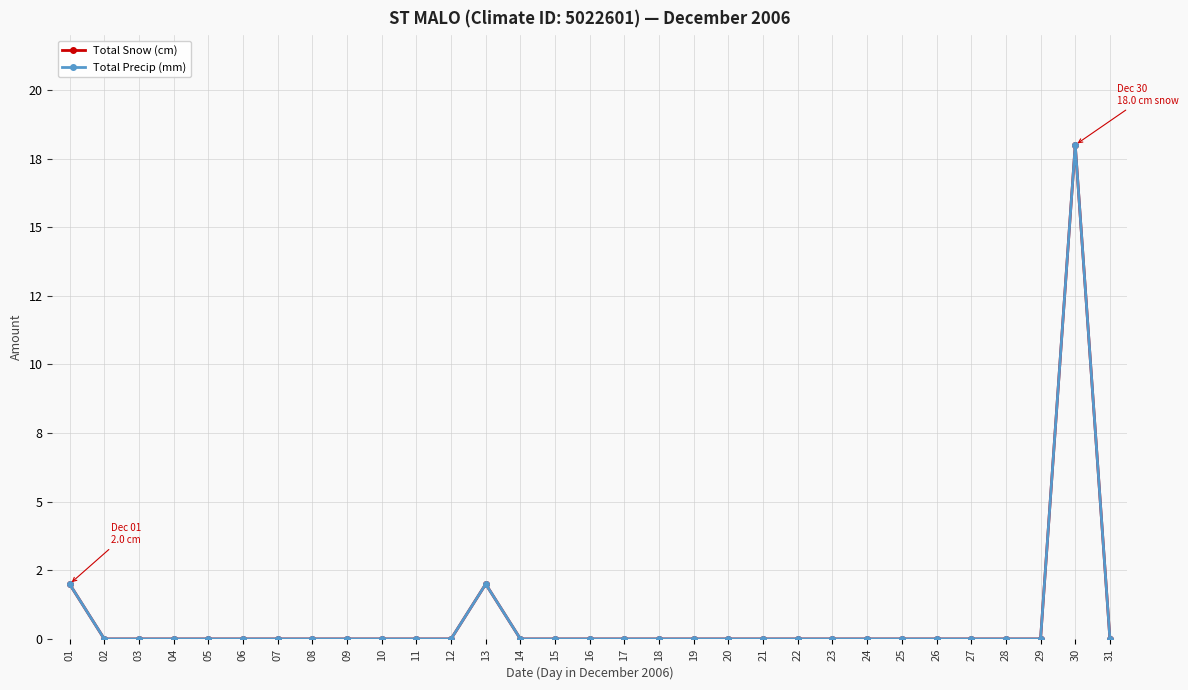

Is this an area chart (filled region under the line)?

No